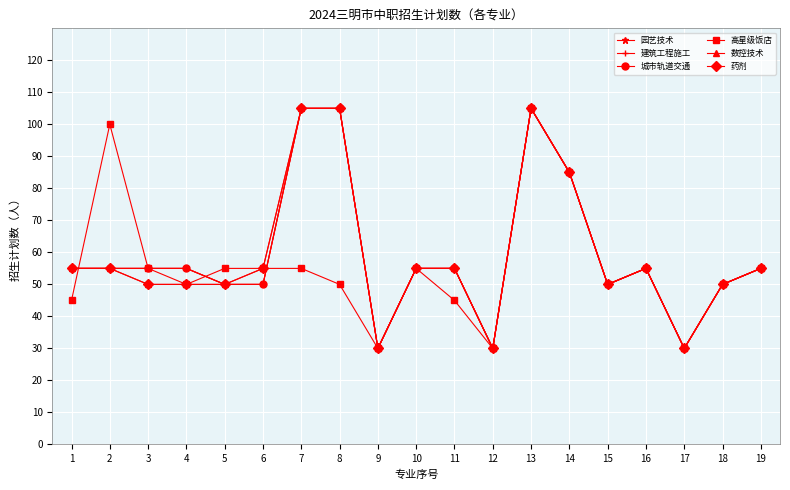

Reading left to right, extract all data points from this chart.

园艺技术: 1=55	2=55	3=55	4=55	5=50	6=50	7=105	8=105	9=30	10=55	11=55	12=30	13=105	14=85	15=50	16=55	17=30	18=50	19=55
建筑工程施工: 1=55	2=55	3=55	4=55	5=50	6=50	7=105	8=105	9=30	10=55	11=55	12=30	13=105	14=85	15=50	16=55	17=30	18=50	19=55
城市轨道交通: 1=55	2=55	3=55	4=55	5=50	6=50	7=105	8=105	9=30	10=55	11=55	12=30	13=105	14=85	15=50	16=55	17=30	18=50	19=55
高星级饭店: 1=45	2=100	3=55	4=50	5=55	6=55	7=55	8=50	9=30	10=55	11=45	12=30	13=105	14=85	15=50	16=55	17=30	18=50	19=55
数控技术: 1=55	2=55	3=50	4=50	5=50	6=55	7=105	8=105	9=30	10=55	11=55	12=30	13=105	14=85	15=50	16=55	17=30	18=50	19=55
药剂: 1=55	2=55	3=50	4=50	5=50	6=55	7=105	8=105	9=30	10=55	11=55	12=30	13=105	14=85	15=50	16=55	17=30	18=50	19=55